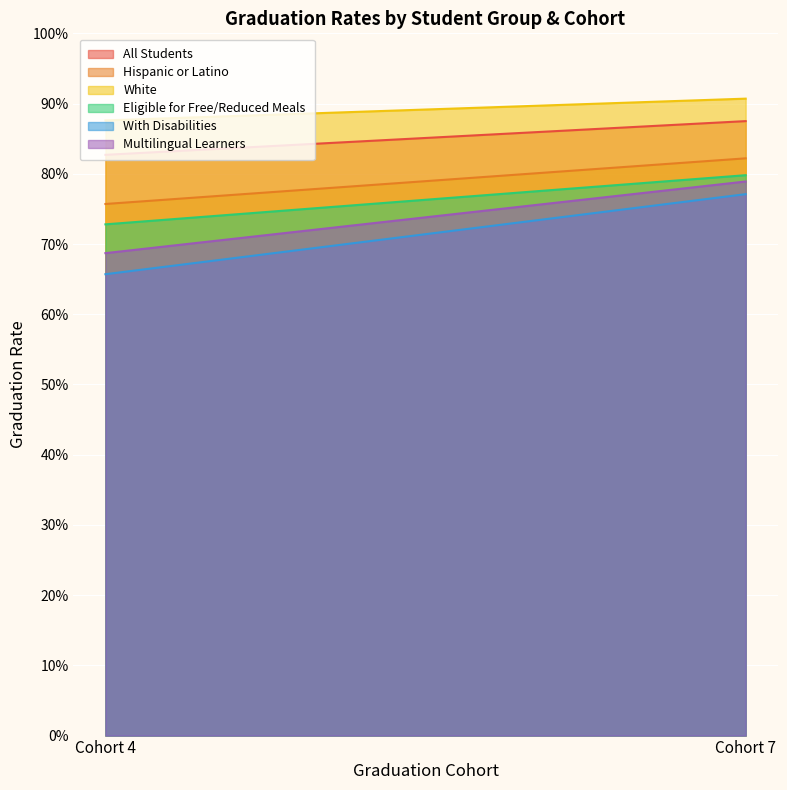

What is the spread (max minus min) of values at Cohort 4?

0.2